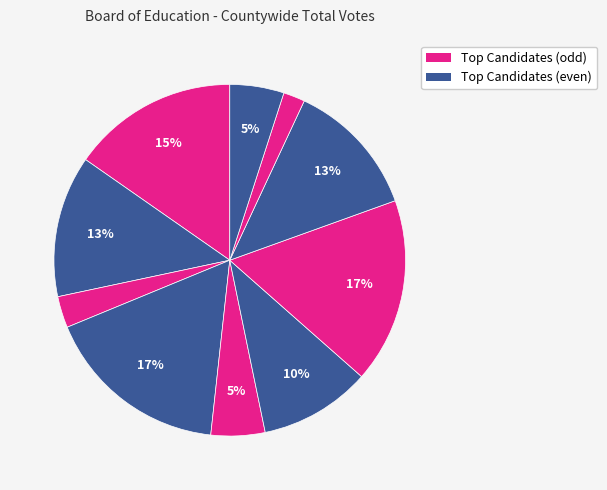

Is there any slice that represents more than half of the pie?

No